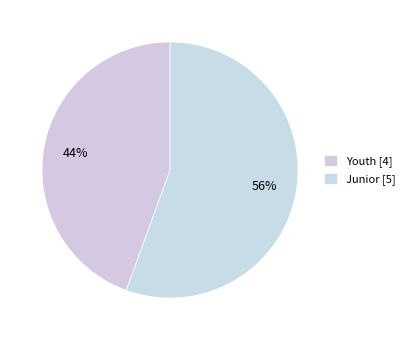

Does any single category account for the majority?

Yes